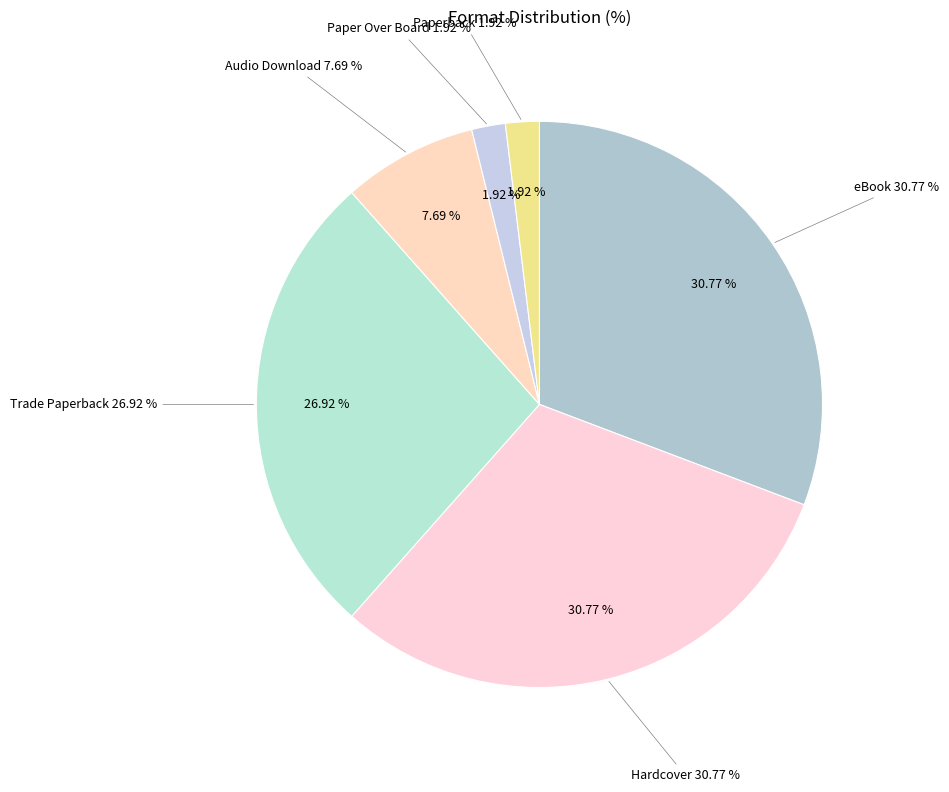

To the nearest percent, what is the combined percentage of Paper Over Board and eBook?

33%